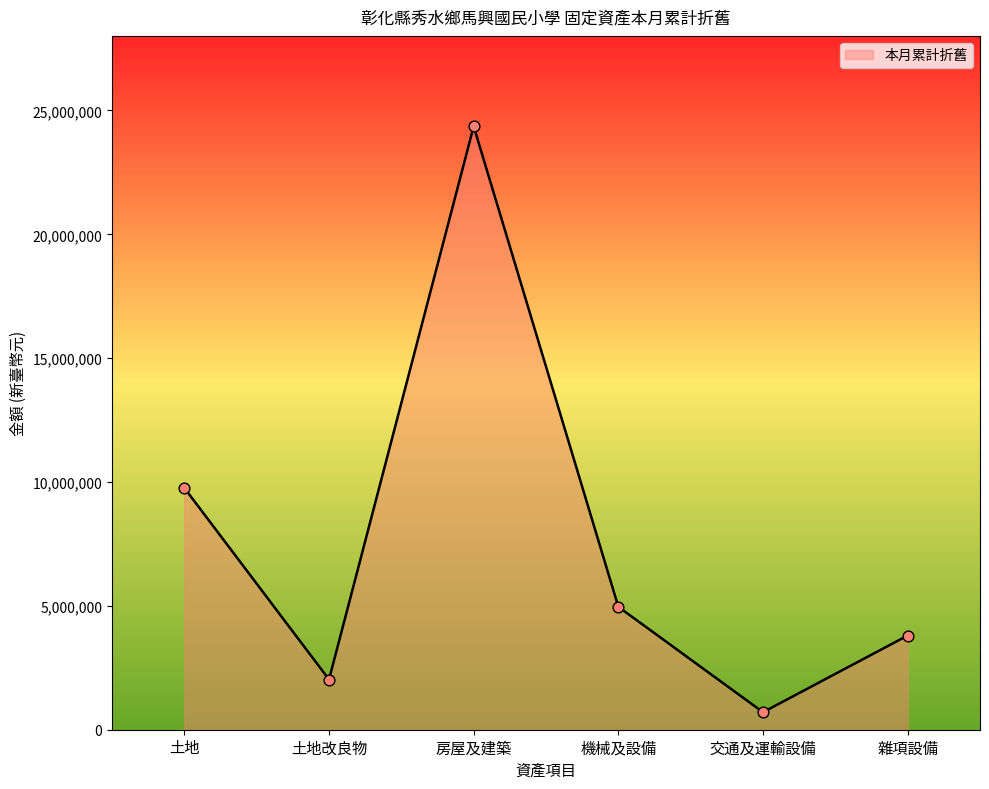

Approximately how many times larger is the value at 機械及設備 compared to 交通及運輸設備?

7.0